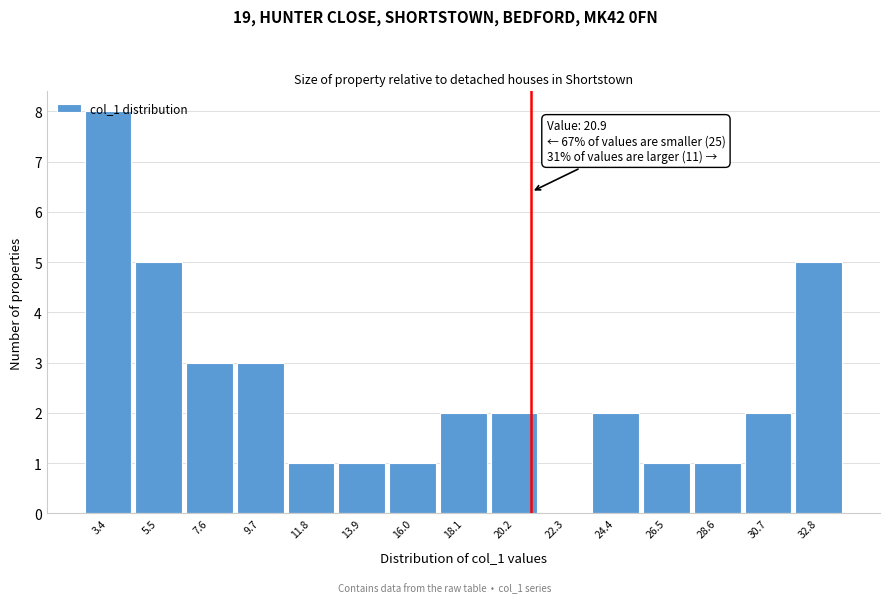

Over which range of the x-axis is the bar tallest?

2.5 to 4.5